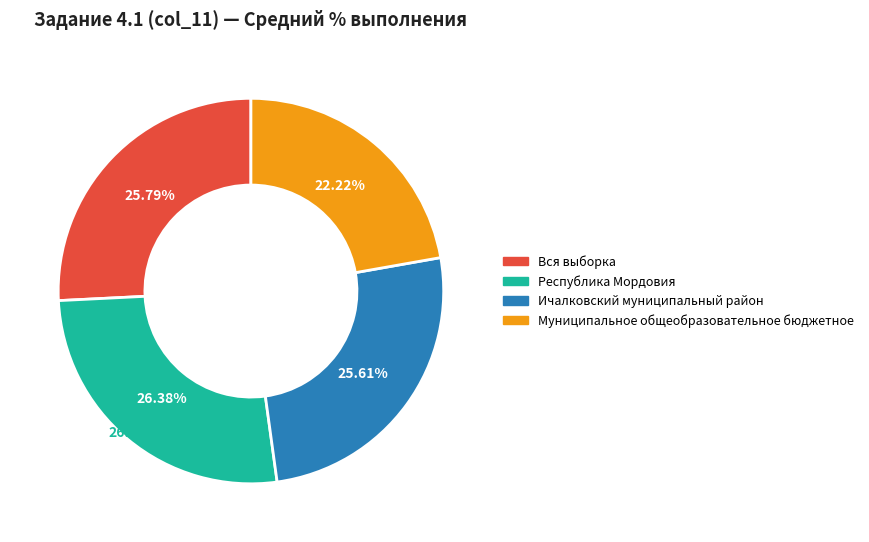

To the nearest percent, what is the difference between the largest and smallest slice percentages?

4%